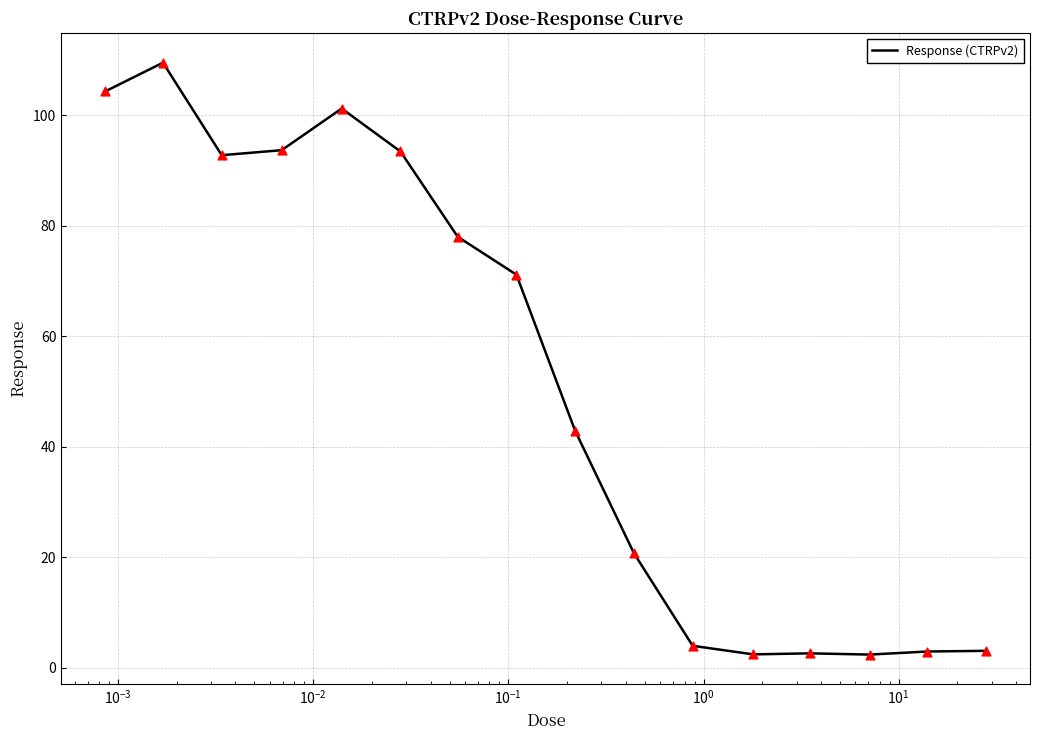

What is the difference between the maximum and minimum values?

107.2